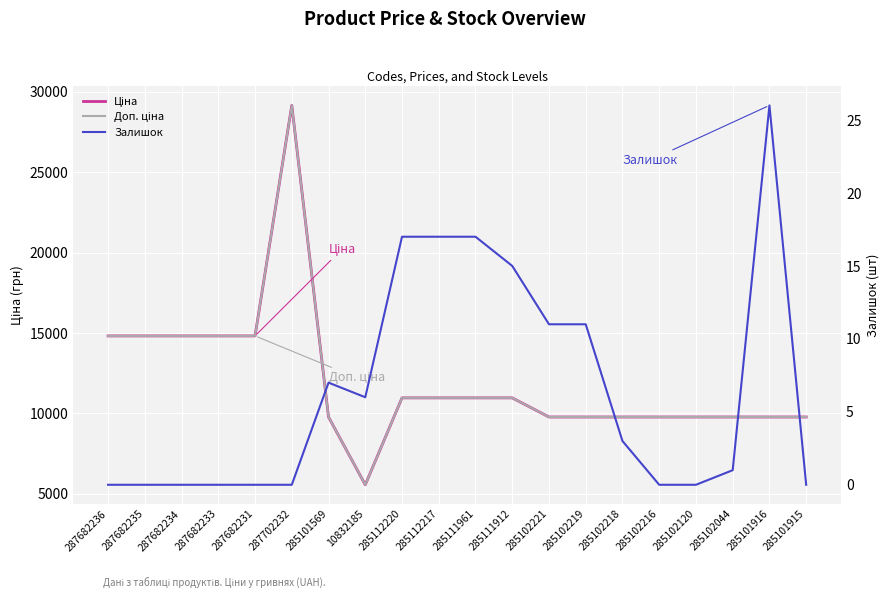

Reading left to right, extract all data points from this chart.

Ціна: 14817.6	14817.6	14817.6	14817.6	14817.6	29152.3	9775.5	5560.3	10964.4	10964.4	10964.4	10964.4	9775.5	9775.5	9775.5	9775.5	9775.5	9775.5	9775.5	9775.5
Доп. ціна: 14817.6	14817.6	14817.6	14817.6	14817.6	29152.3	9775.5	5560.3	10964.4	10964.4	10964.4	10964.4	9775.5	9775.5	9775.5	9775.5	9775.5	9775.5	9775.5	9775.5
Залишок: 0.0	0.0	0.0	0.0	0.0	0.0	7.0	6.0	17.0	17.0	17.0	15.0	11.0	11.0	3.0	0.0	0.0	1.0	26.0	0.0